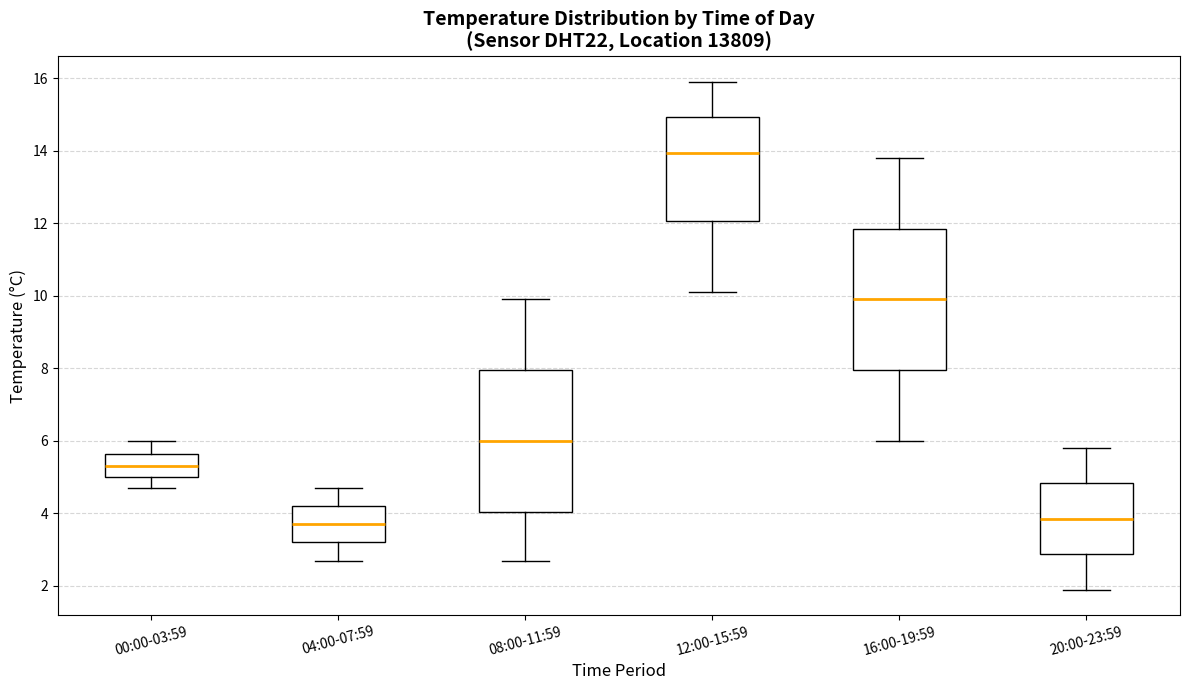

Where does the lower whisker of the box for 20:00-23:59 end on the y-axis? The values are not printed on the chart, so give them approximately, as read against the axis.

2.0